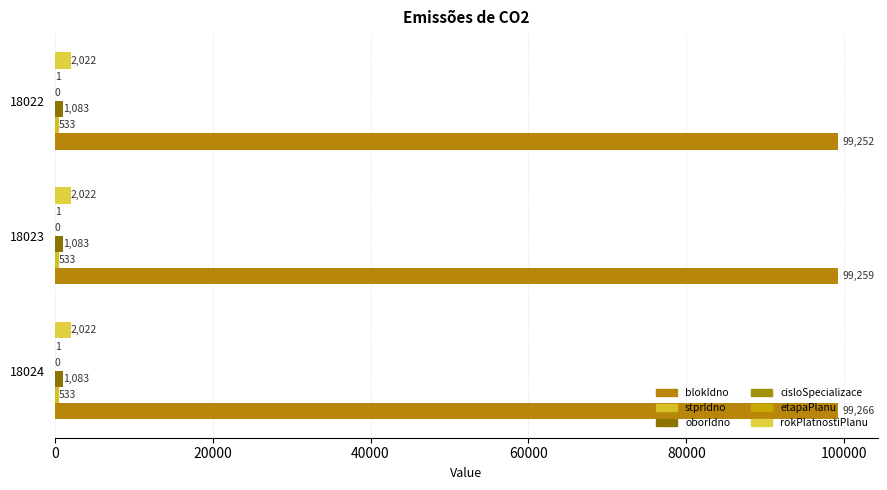

Count the number of categories in the chart.

3